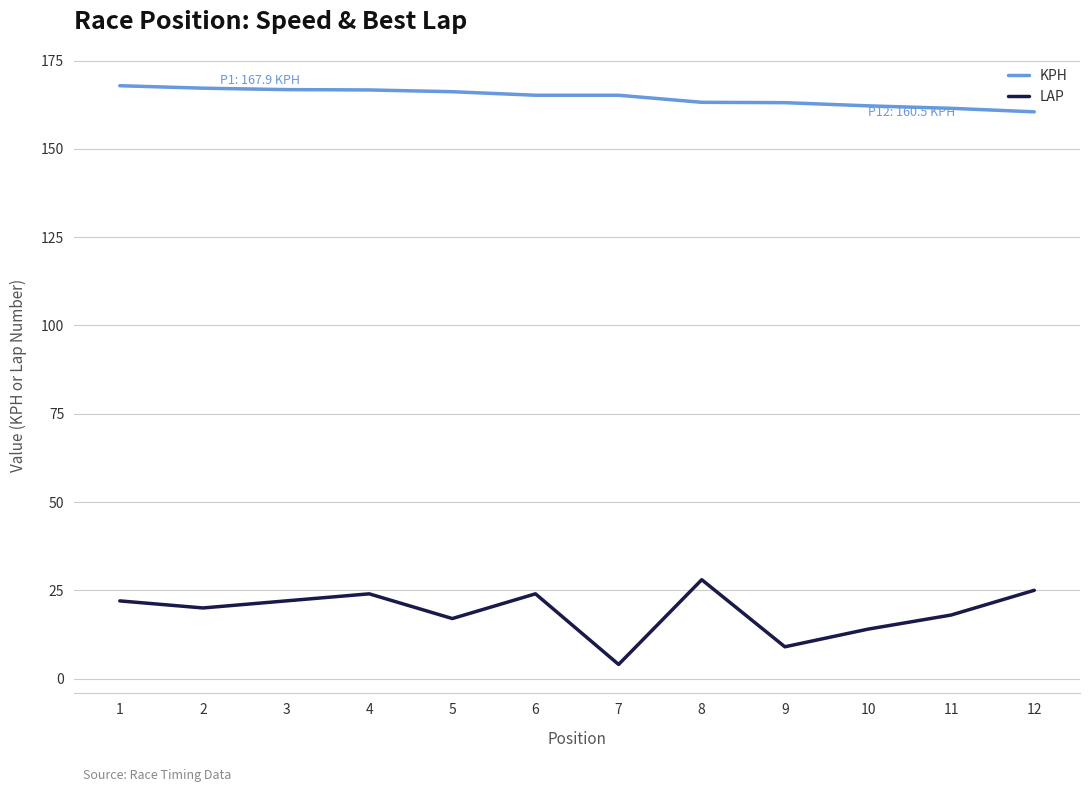

Which series has the largest total across all categories?

KPH